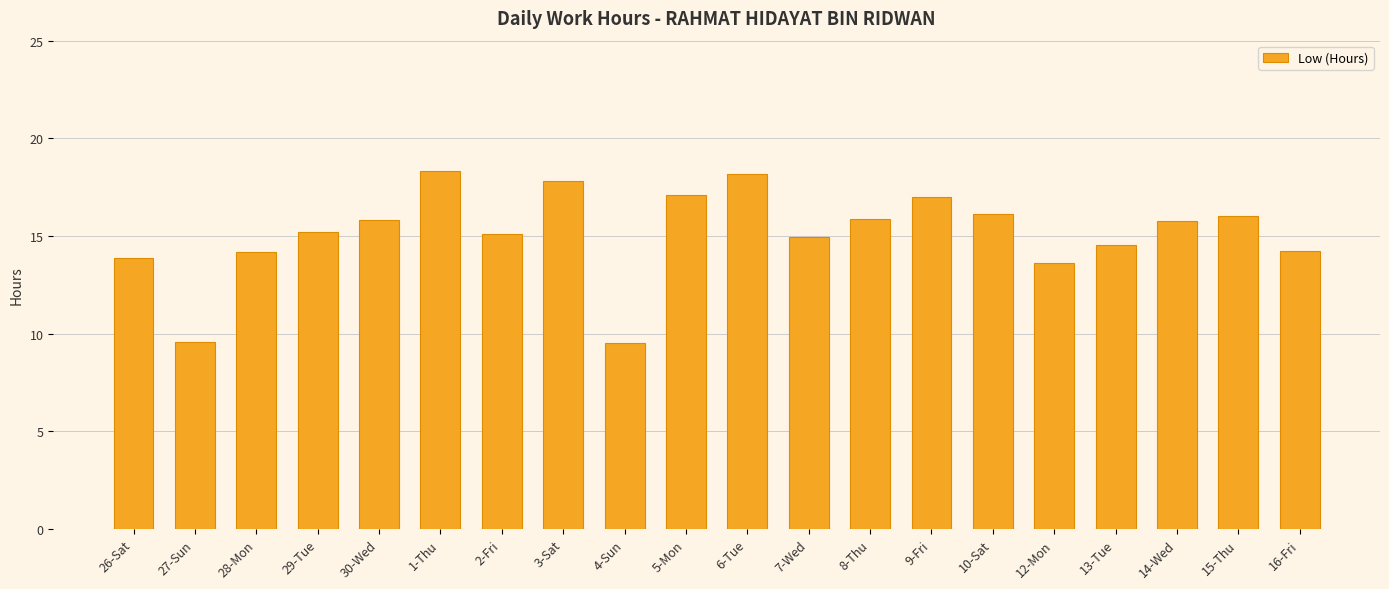

What is the smallest value displayed?

9.5